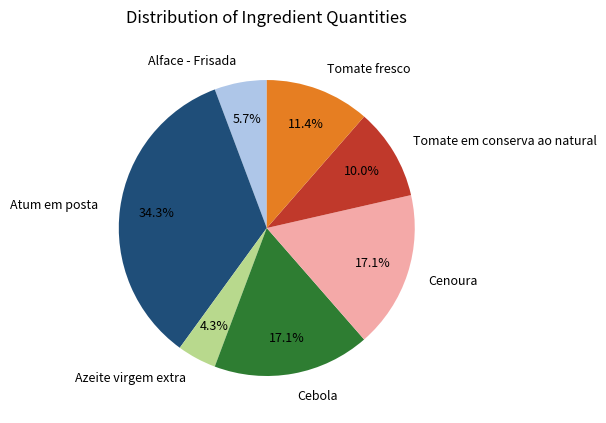

Combined, what portion of the pie is Tomate em conserva ao natural and Tomate fresco?

21.4%